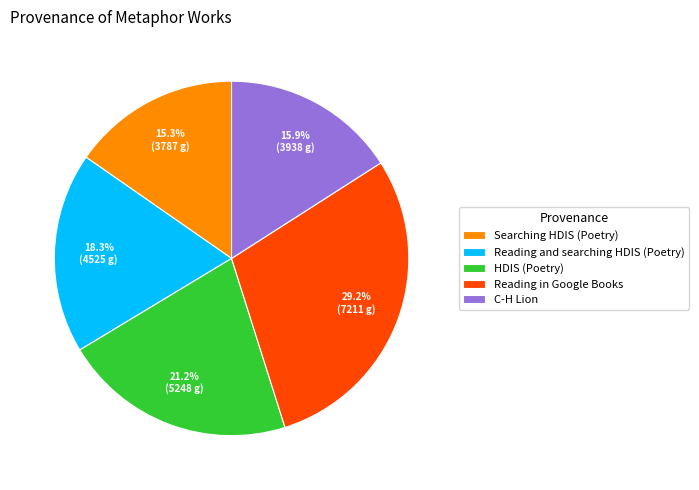

True or false: Reading in Google Books accounts for 29% of the total.

True